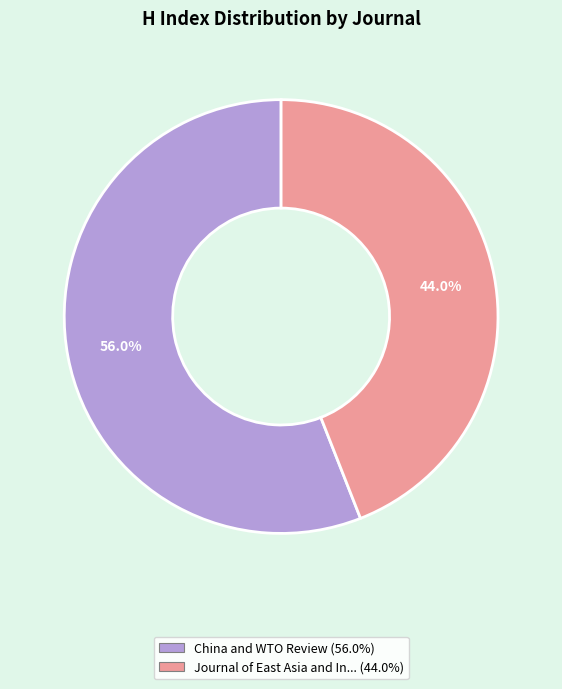

Does any single category account for the majority?

Yes